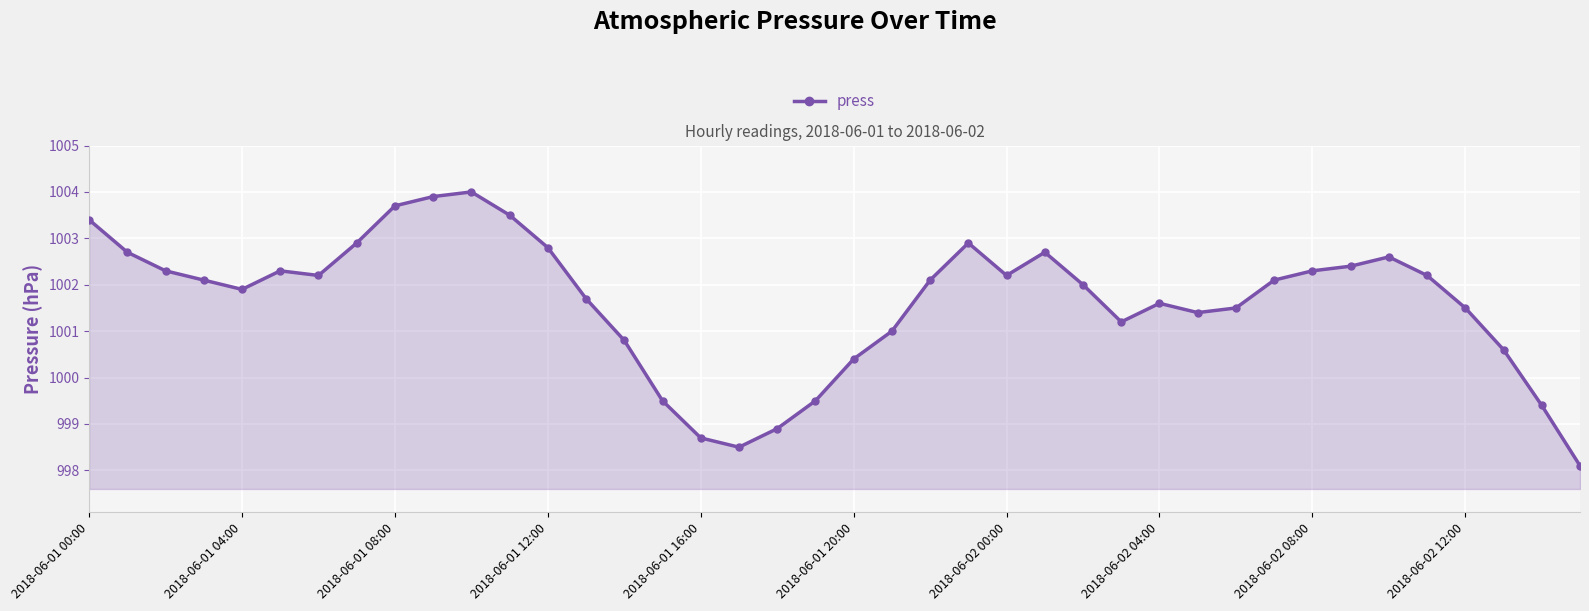

True or false: the data has more than 1 interior local peaks.

True